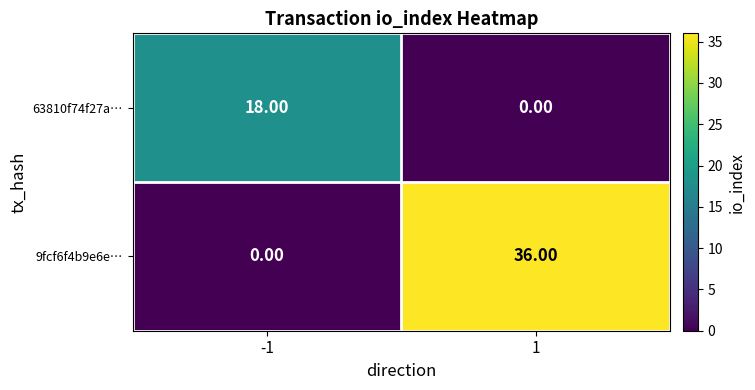

How many values in 9fcf6f4b9e6e… are above zero?

1